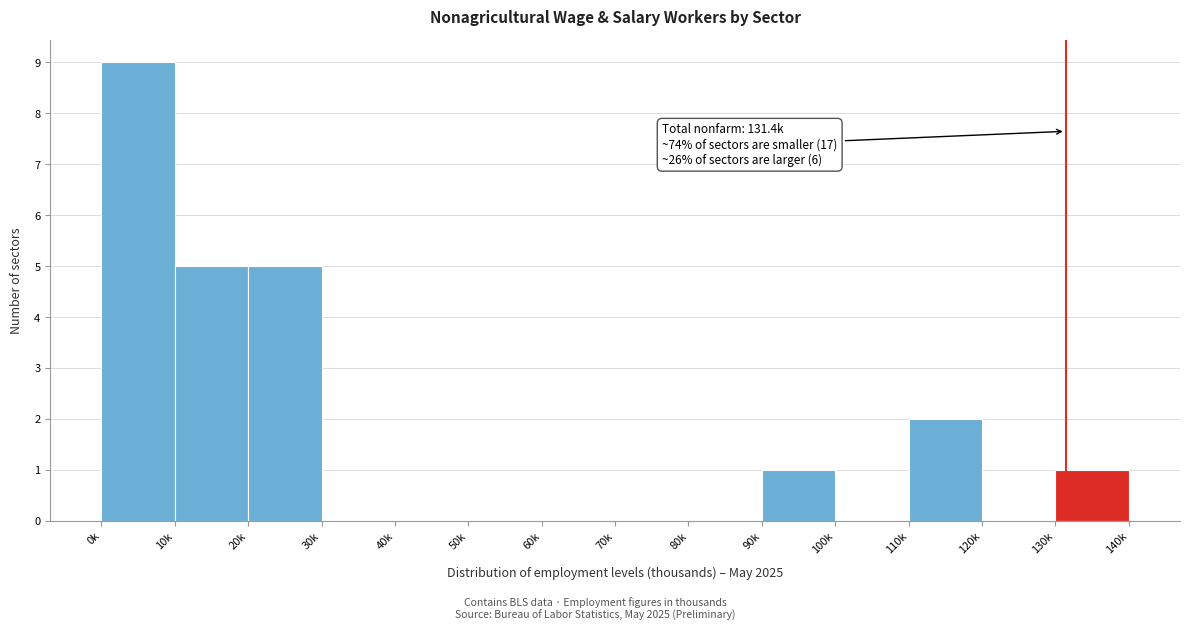

Reading right to left, extract all data points from this chart.

130k=1	120k=0	110k=2	100k=0	90k=1	80k=0	70k=0	60k=0	50k=0	40k=0	30k=0	20k=5	10k=5	0k=9